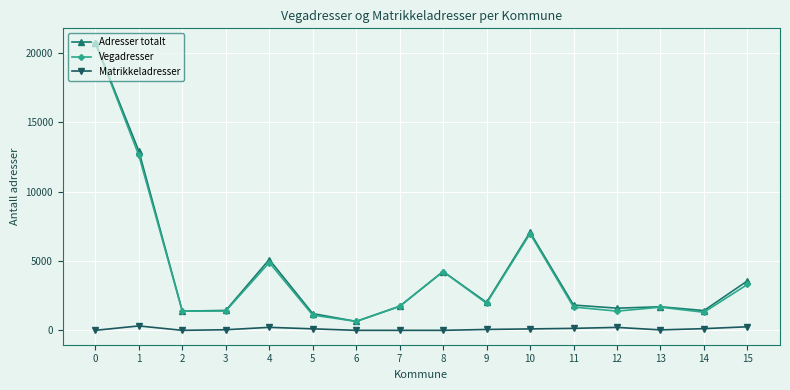

The value of Adresser totalt at 6 is 644. True or false?

True